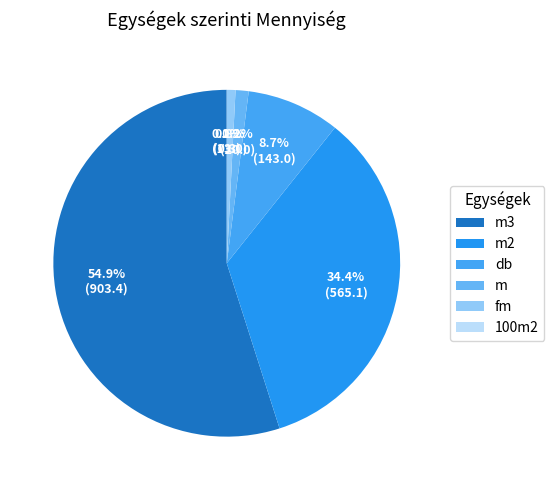

Which has a higher value, m or m3?

m3